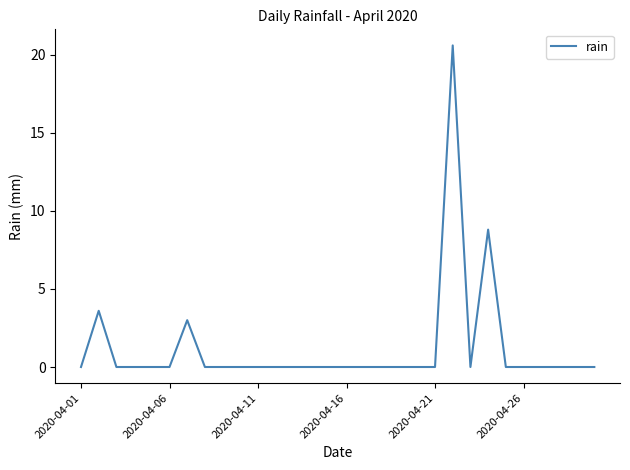

What is the greatest value displayed?

20.6